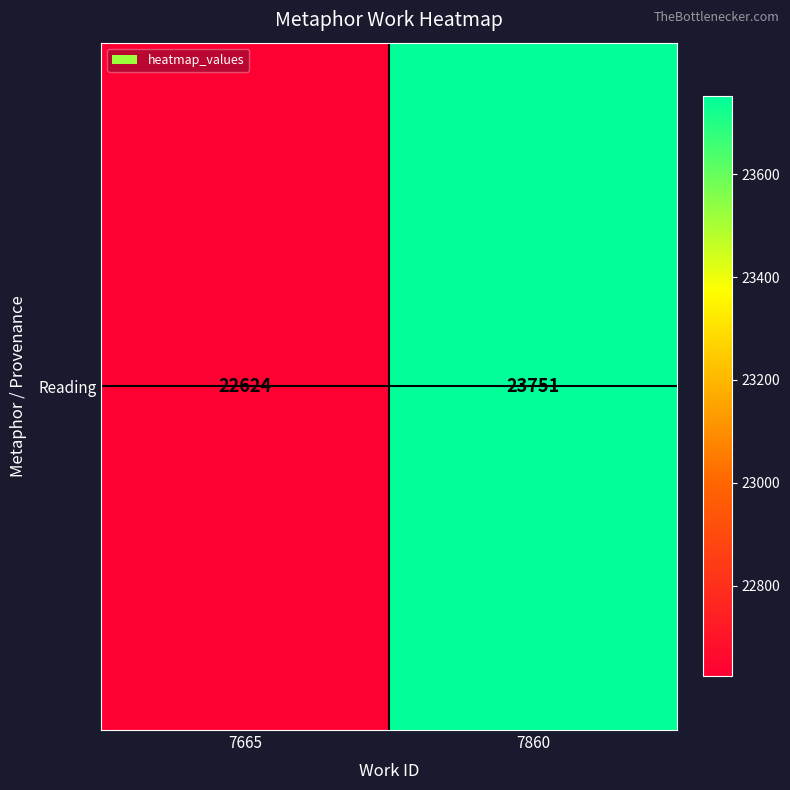

The value at 7665 is 31697. True or false?

False